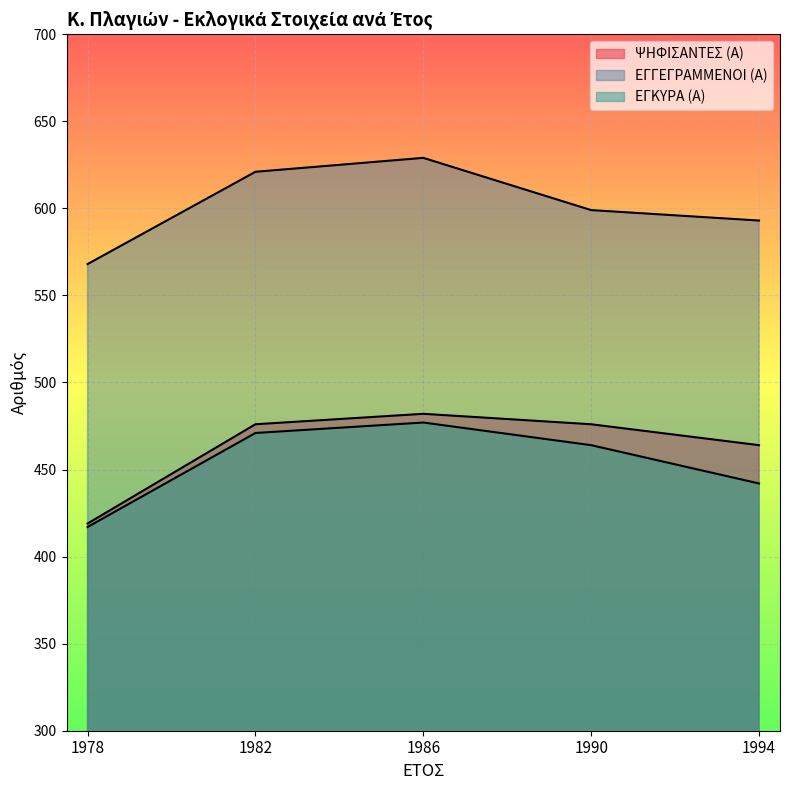

Does the chart display data point markers on the line(s)?

No